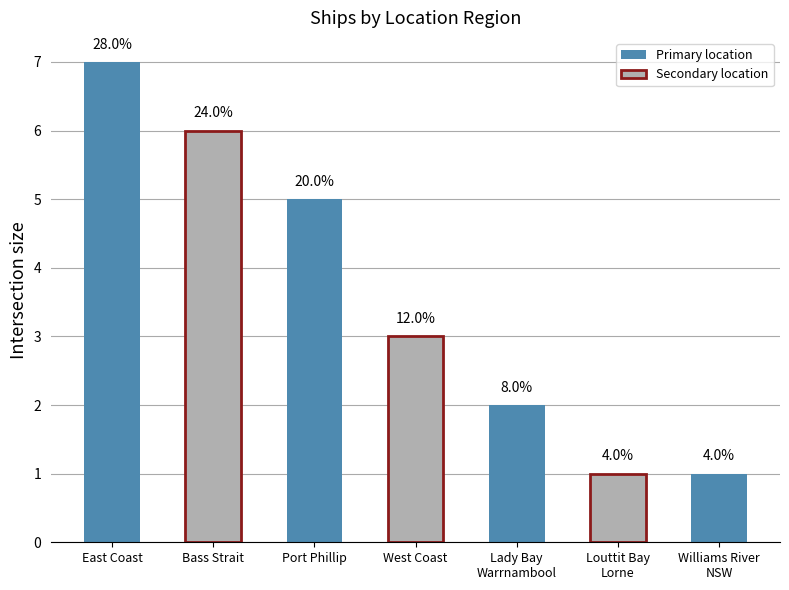

What position from the left is West Coast?

4